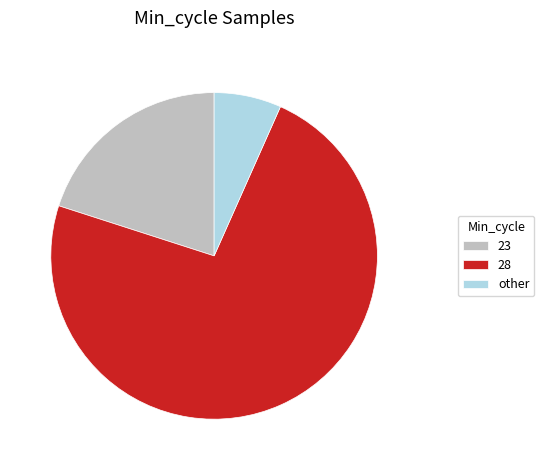

True or false: 28 accounts for 1% of the total.

False